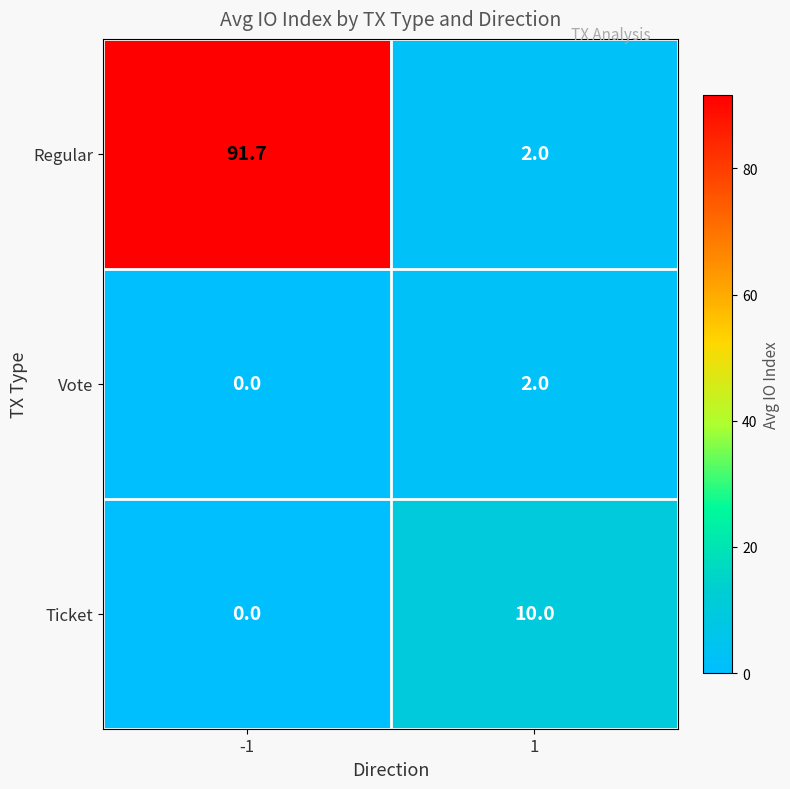

Reading left to right, extract all data points from this chart.

Regular: 91.7	2.0
Vote: 0.0	2.0
Ticket: 0.0	10.0